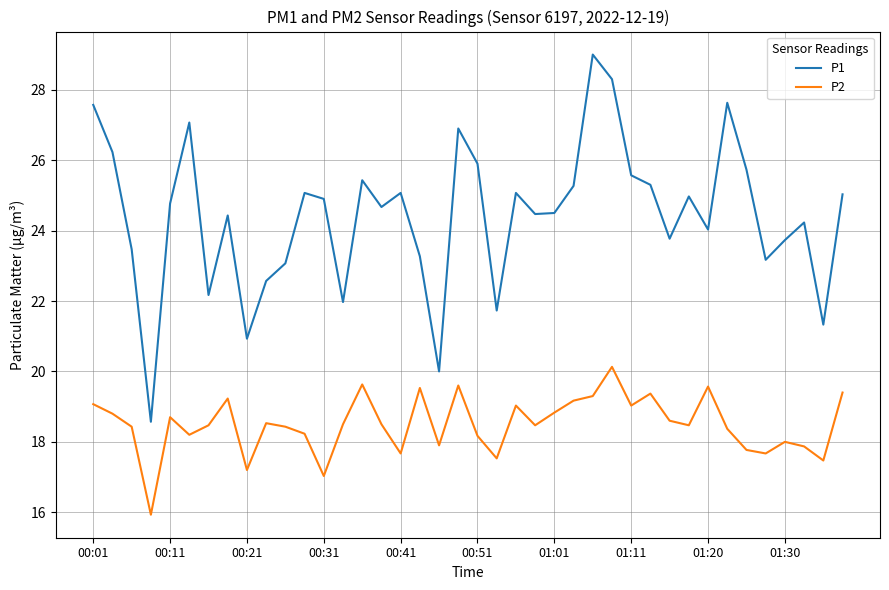

How many lines are shown in the chart?

2